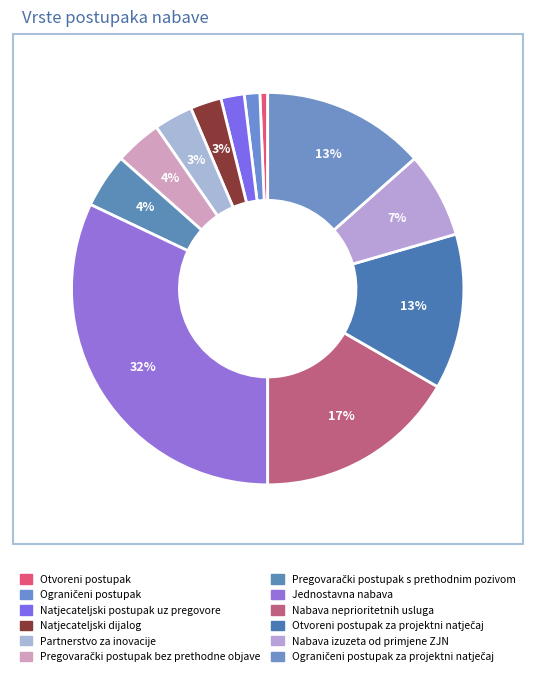

Count the number of slices in the pie.

12